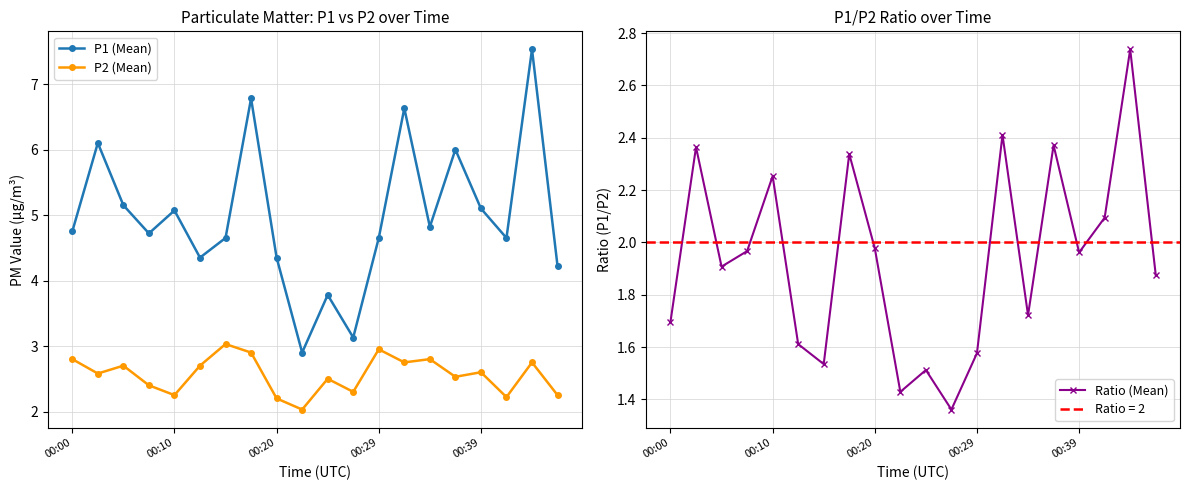

The P1 (Mean) series shows 1.5 at 14. True or false?

False